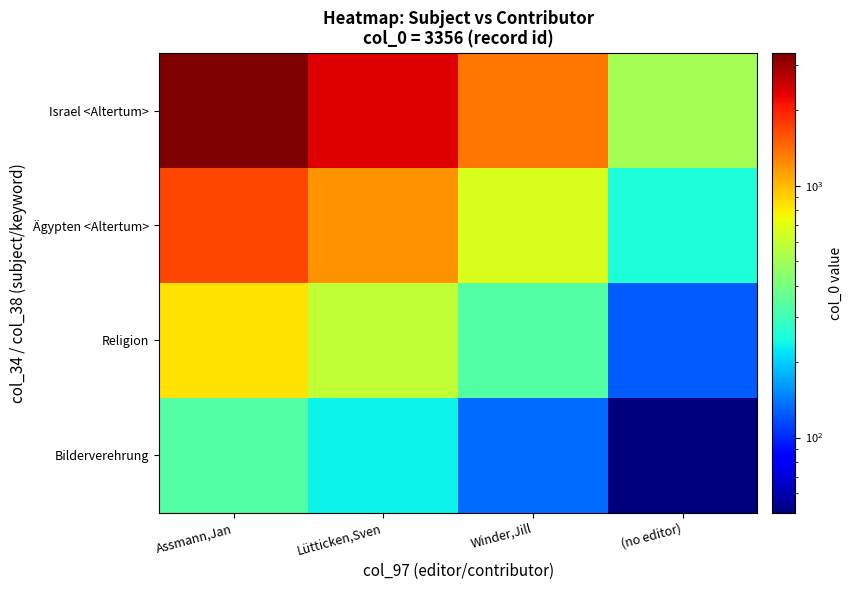

How many data points does each series have?

4